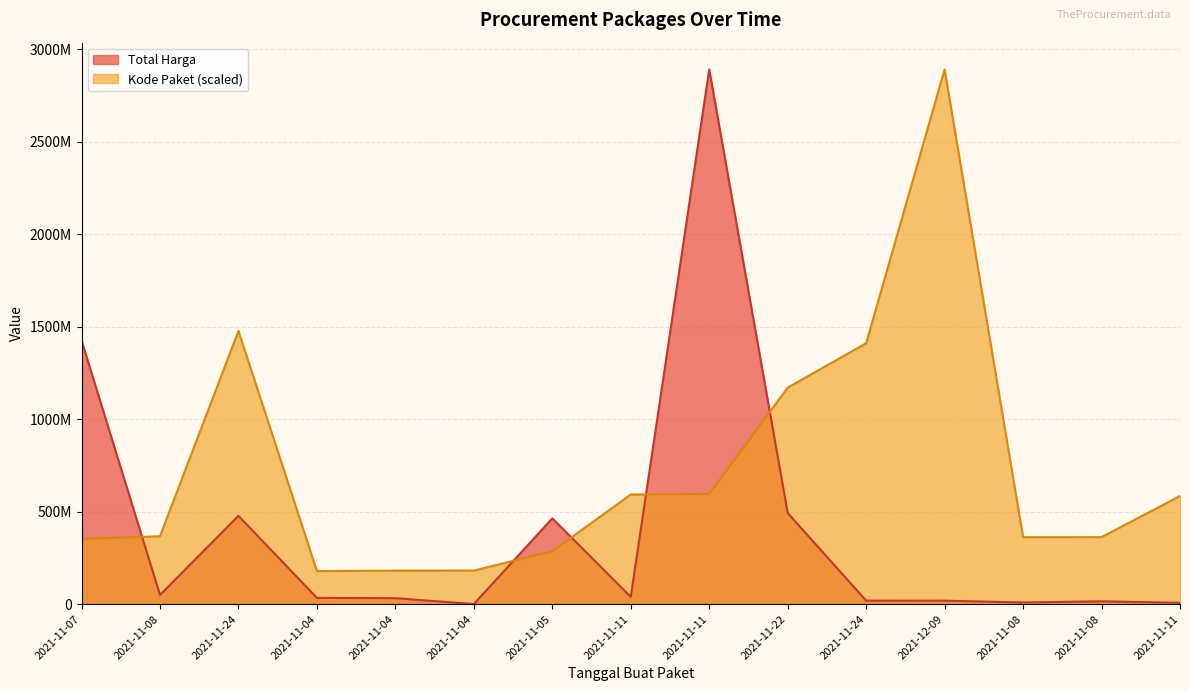

Which label corresponds to the largest value in the chart?

2021-11-11